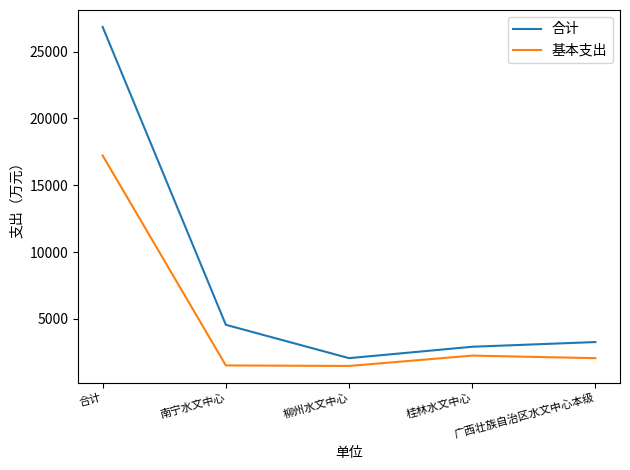

What is the difference between the maximum and minimum values in the 基本支出 series?

15758.9